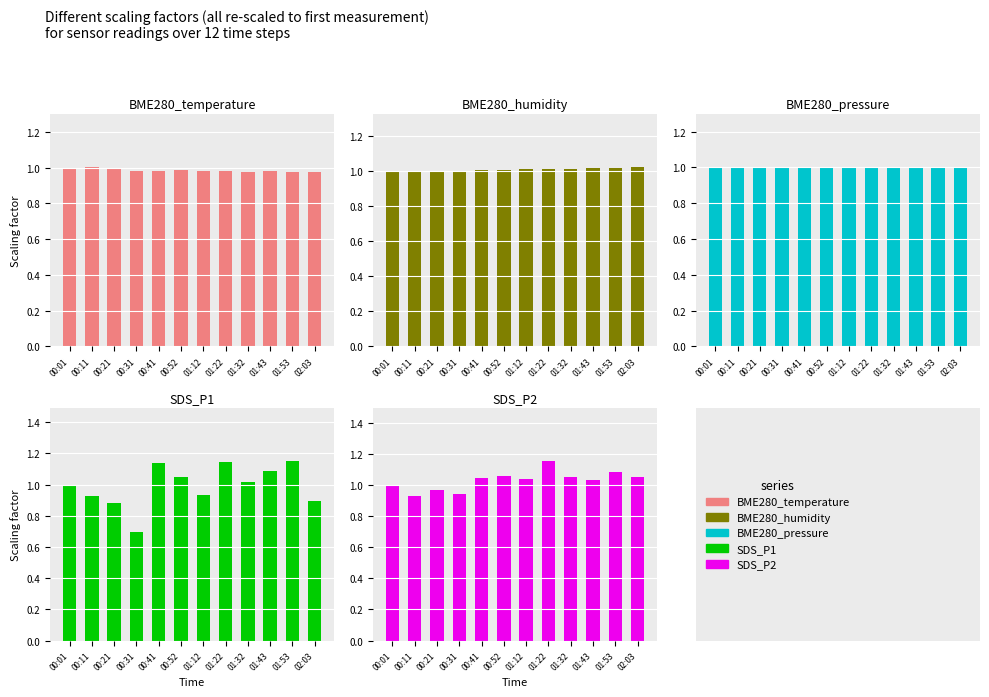

What is the label of the 7th bar from the right?

00:52